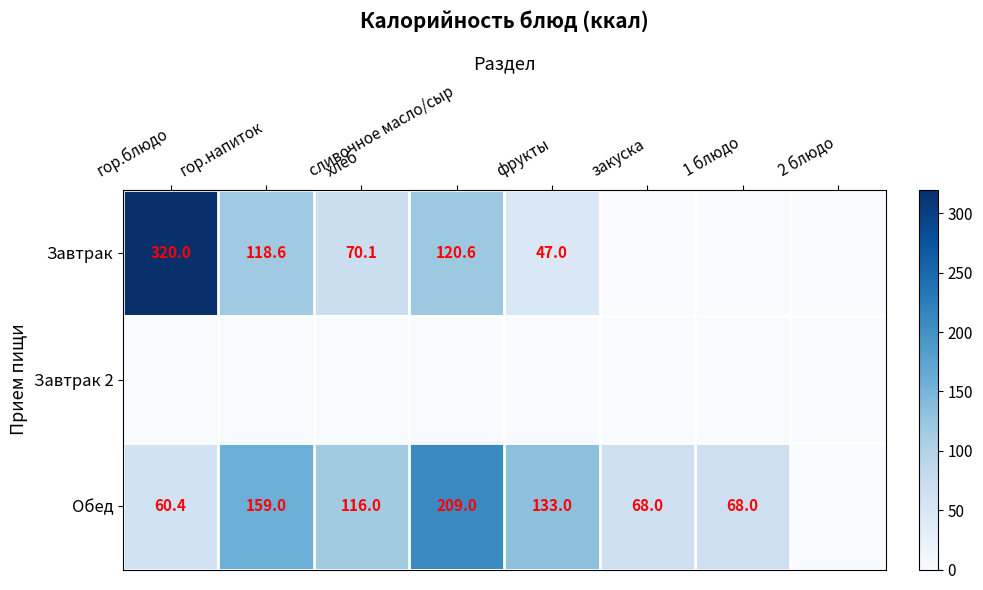

What is the sum of the Обед values at сливочное масло/сыр and гор.блюдо?

269.4